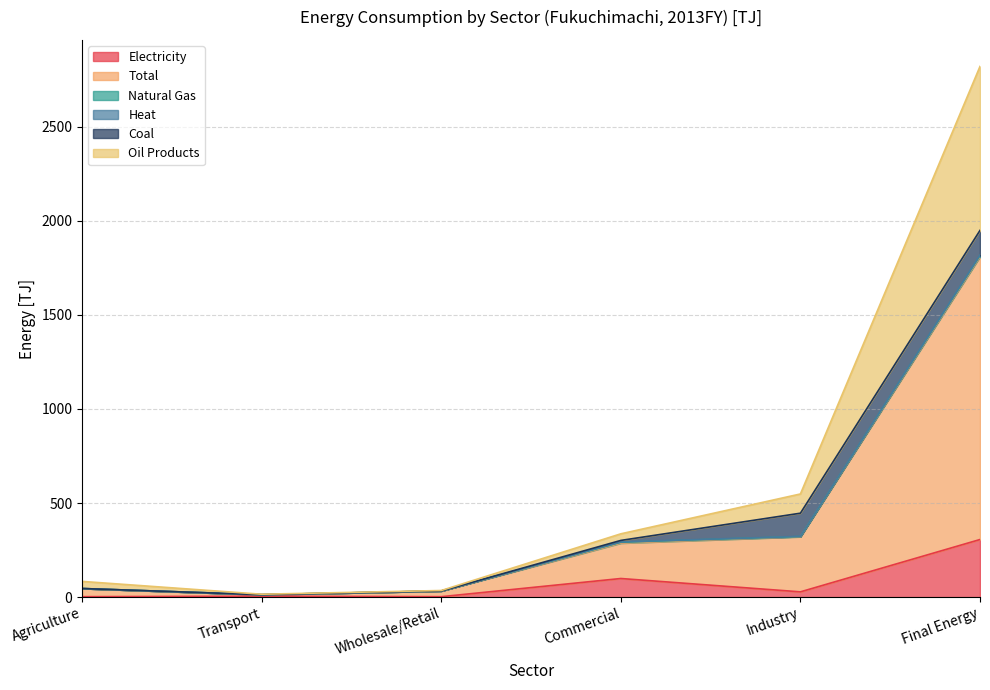

What is the label of the 1st point from the left?

Agriculture